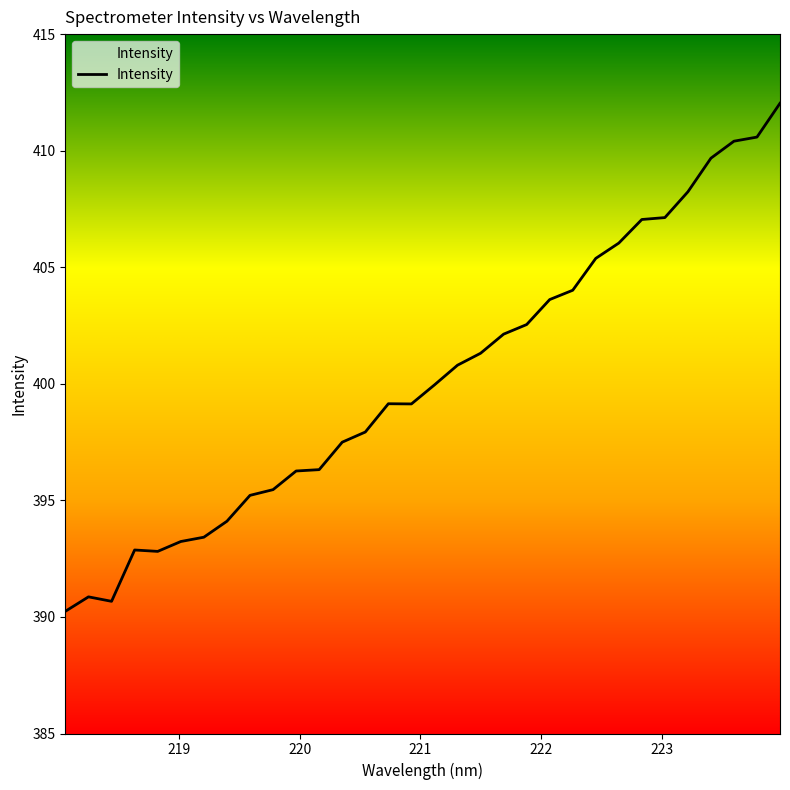

How many lines are shown in the chart?

1